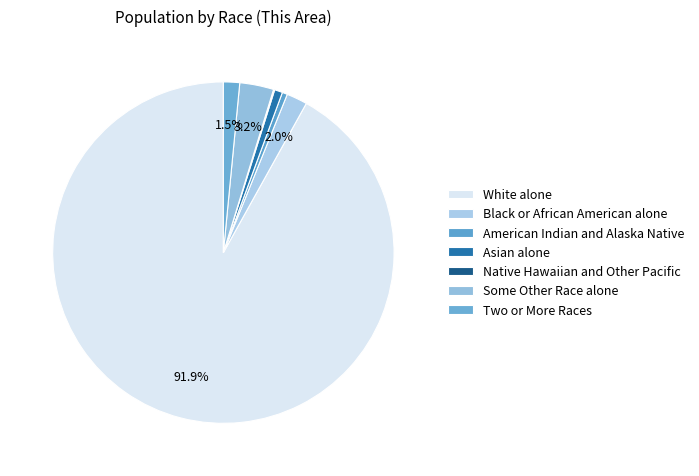

To the nearest percent, what portion does Black or African American alone represent?

2%